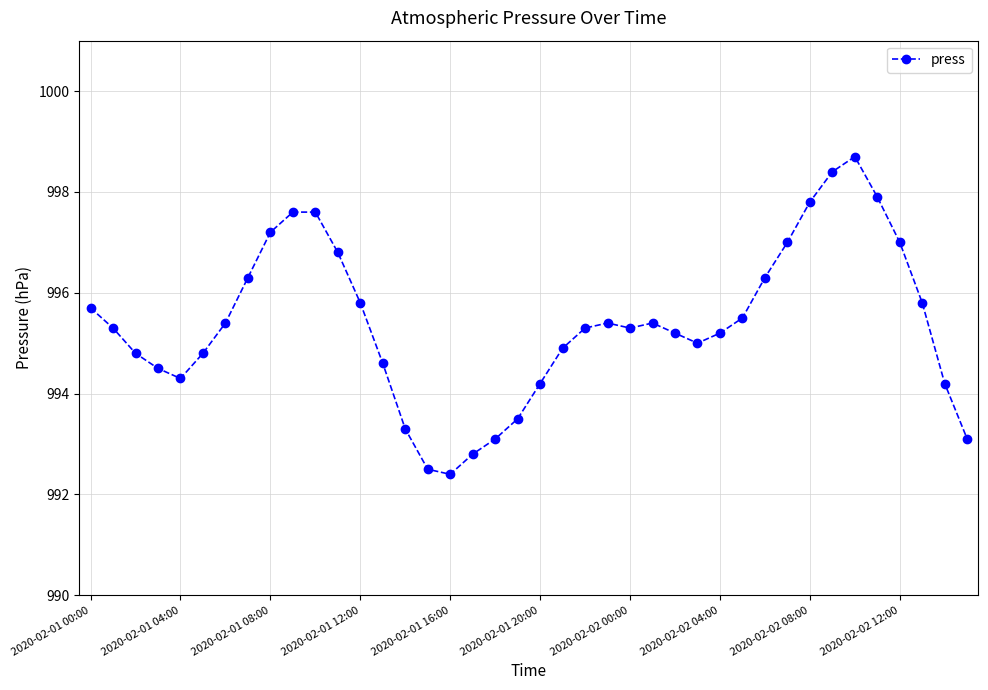

Is this an area chart (filled region under the line)?

No